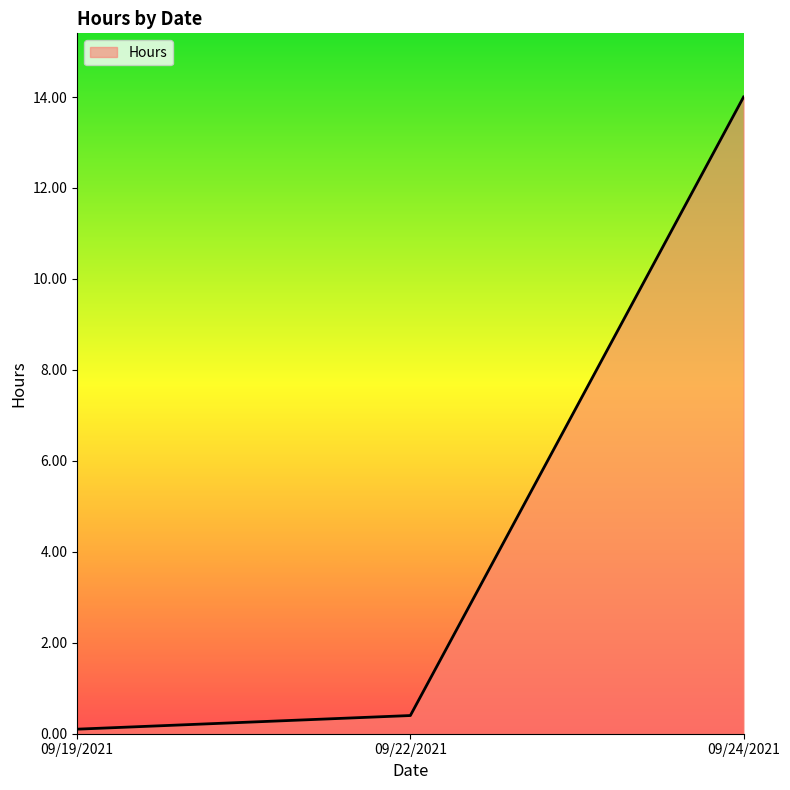

Which category has the highest value across all series?

09/24/2021